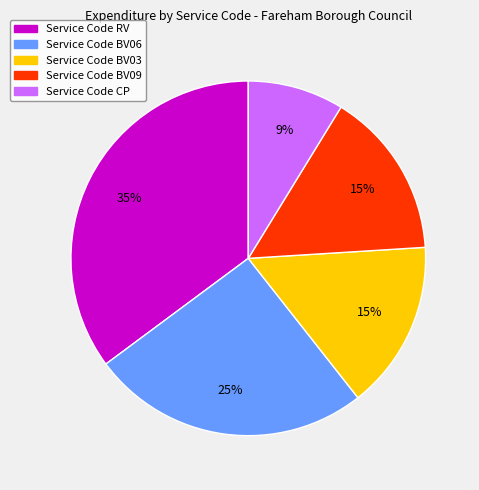

To the nearest percent, what is the difference between the largest and smallest slice percentages?

26%